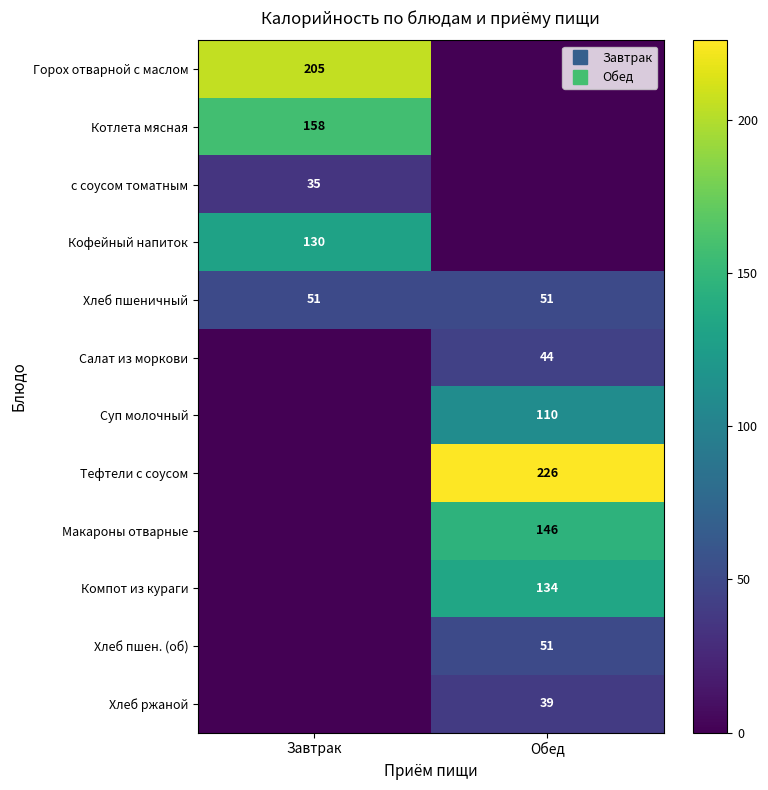

How many data points does each series have?

2